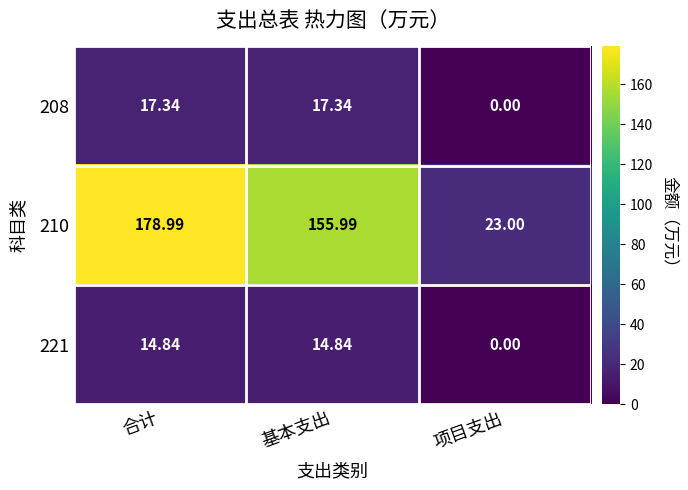

Which series has the widest spread of values?

210